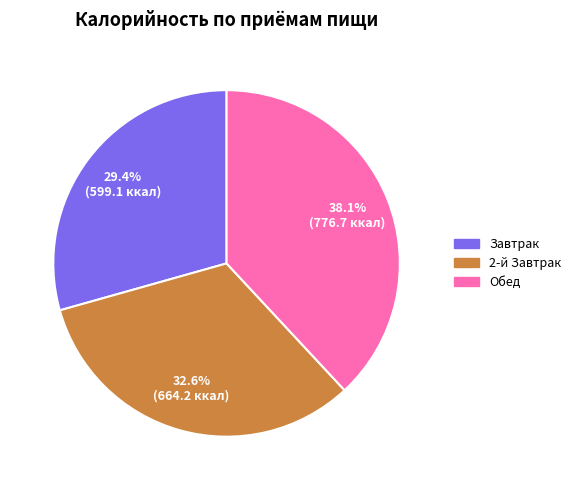

How many slices are in this pie chart?

3